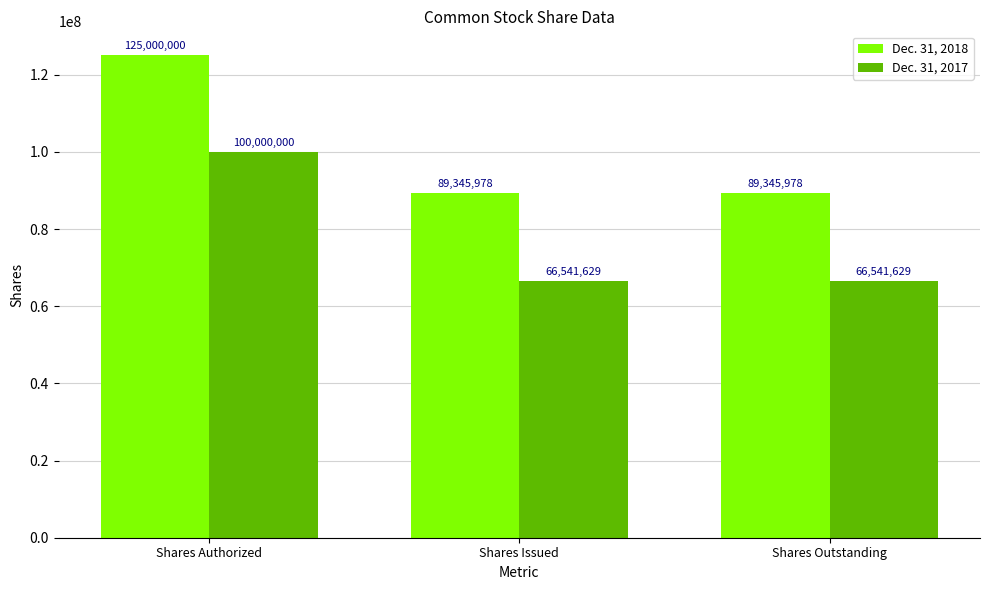

Count the Dec. 31, 2017 values in the range 66541629 to 100000000.

3